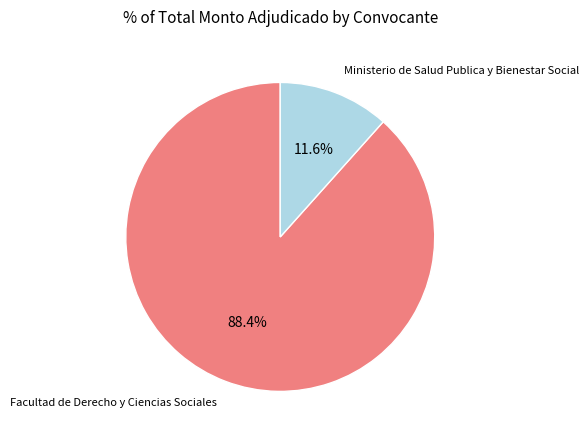

Is there a majority slice in this chart?

Yes